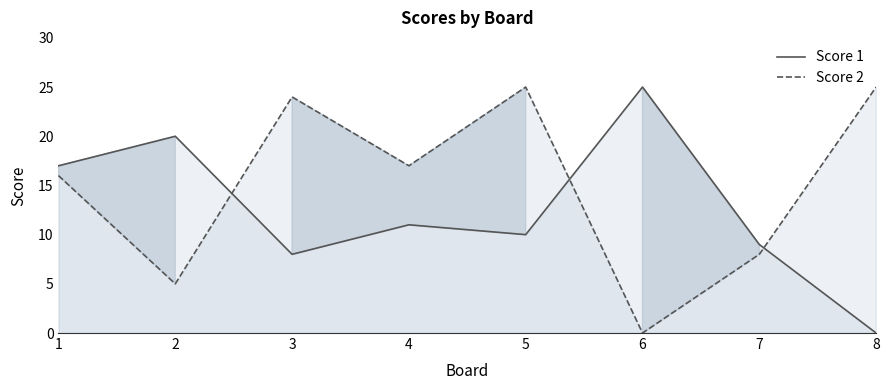

List the labels in order of Score 2 line value, smallest first.

6, 2, 7, 1, 4, 3, 5, 8